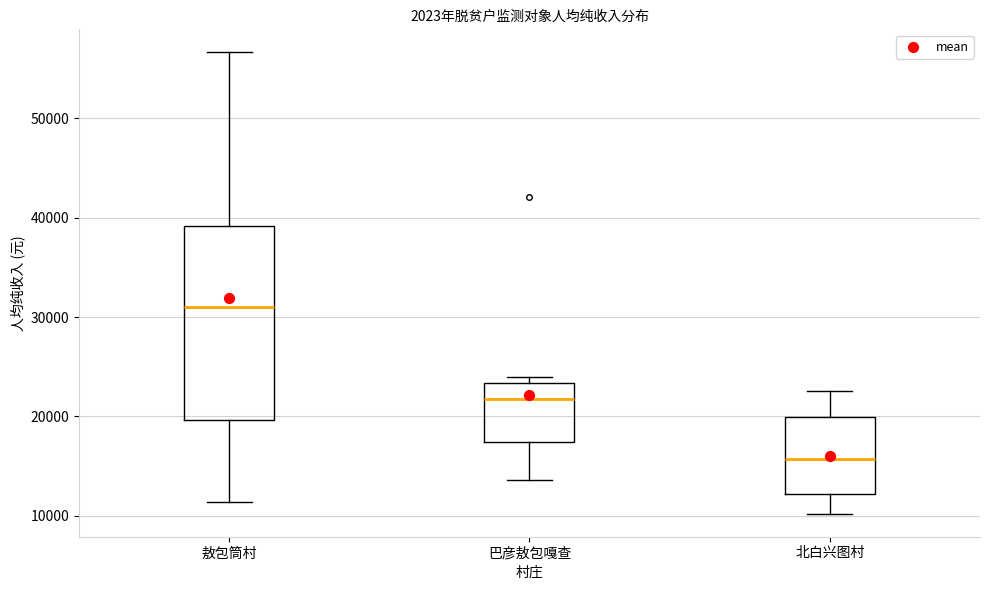

Reading left to right, read every box against the y-axis: the position of its median line, the range the box covers, and the ends of its whiskers. The values are not printed on the chart, so give them approximately, as read against the axis.

敖包筒村: median 31000, box 20000 to 39000, whiskers 11000 to 57000
巴彦敖包嘎查: median 22000, box 17000 to 23000, whiskers 14000 to 24000
北白兴图村: median 16000, box 12000 to 20000, whiskers 10000 to 23000